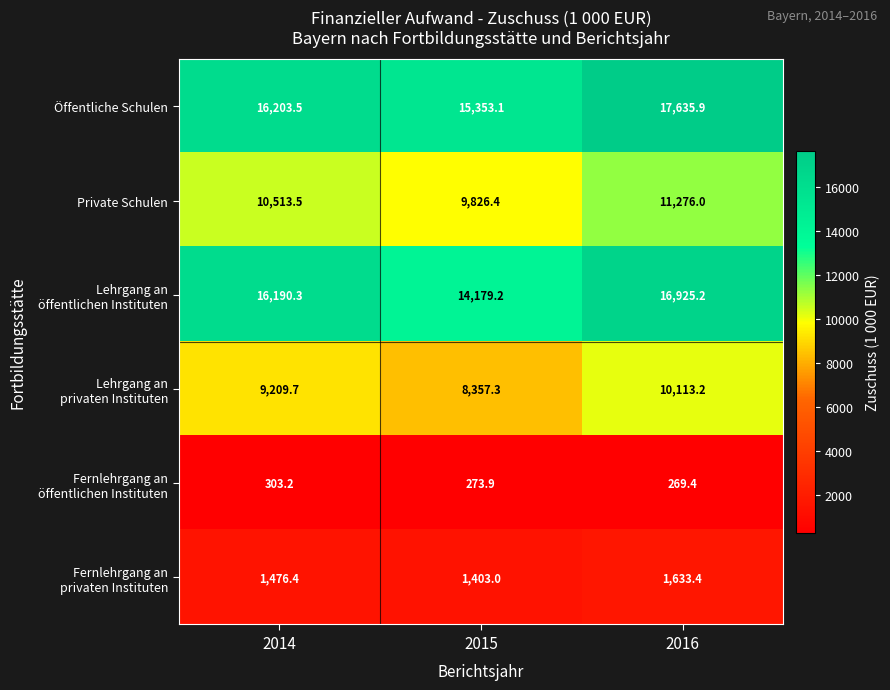

What is the lowest value of the Private Schulen series?

9826.4